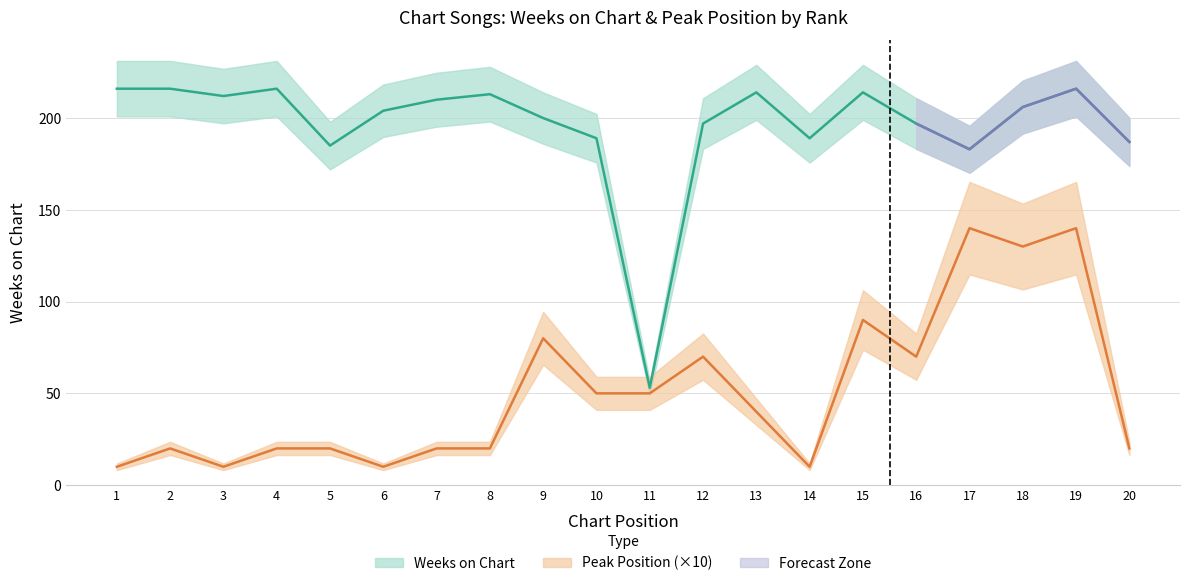

Which series has the largest range (max minus min)?

Weeks on Chart